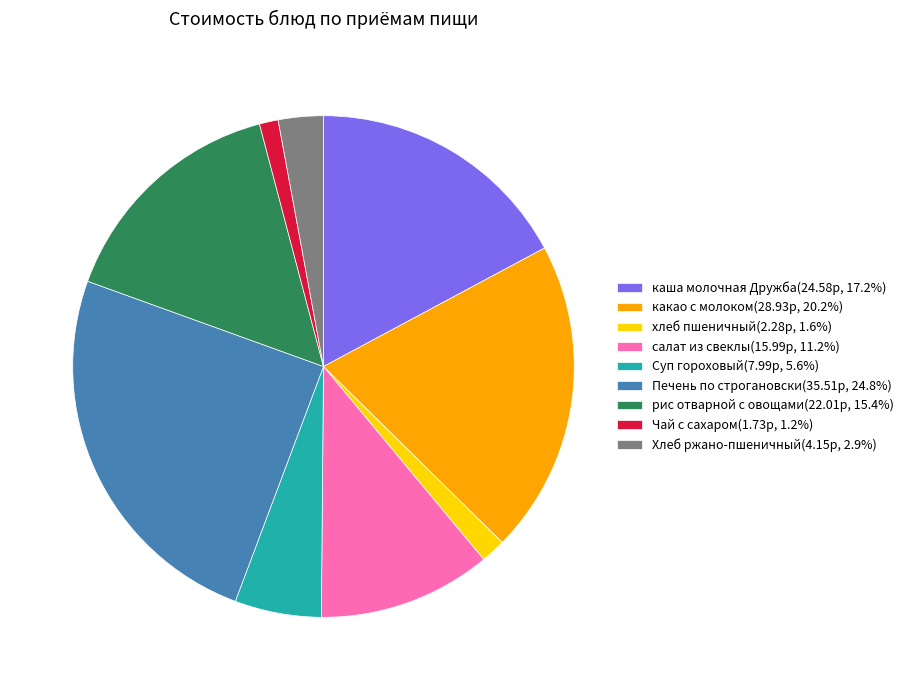

Combined, do Хлеб ржано-пшеничный(4.15р, 2.9%) and хлеб пшеничный(2.28р, 1.6%) account for over 50%?

No